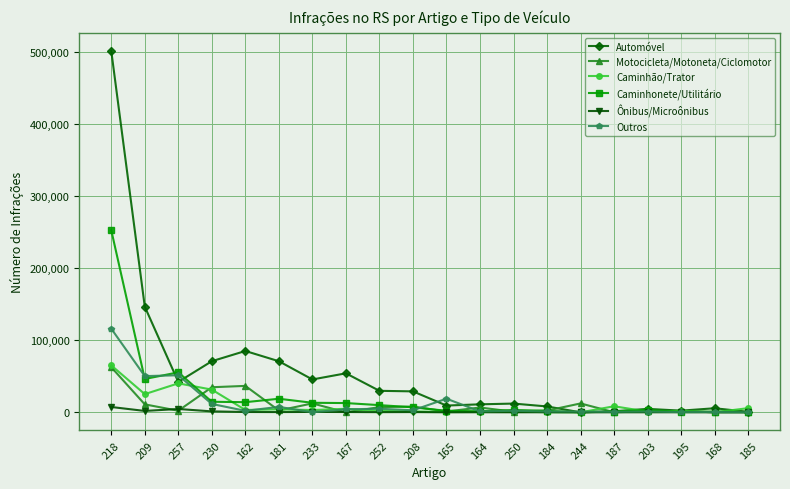

What is the label of the 13th point from the right?

167